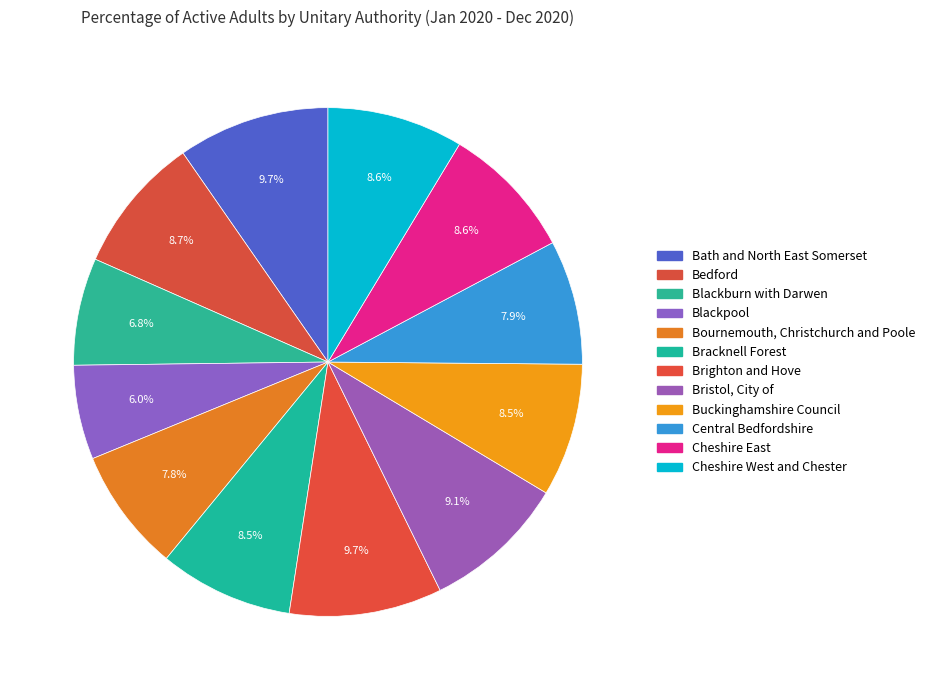

Which category has the biggest portion of the pie?

Brighton and Hove